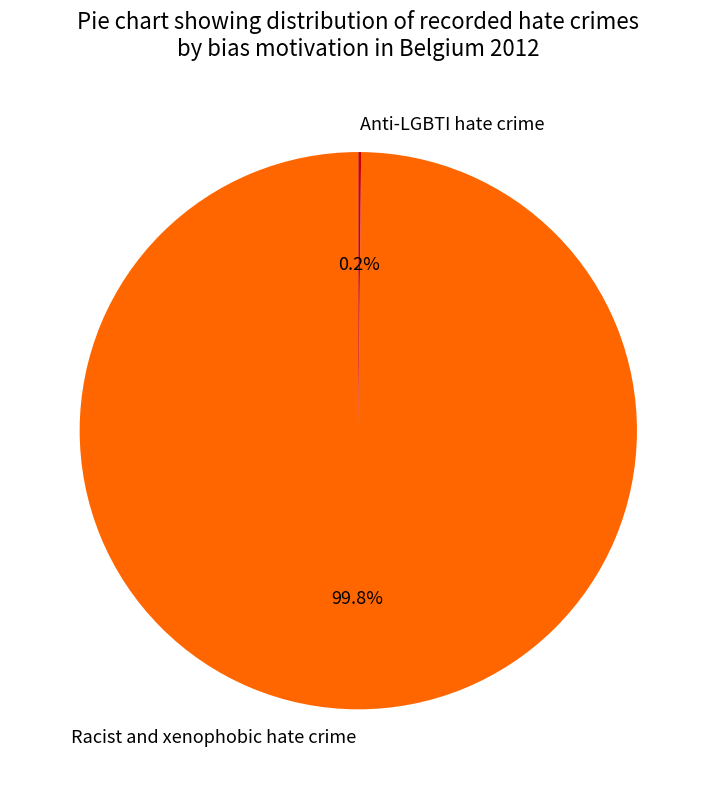

What percentage is NOT represented by Racist and xenophobic hate crime?

0.2%